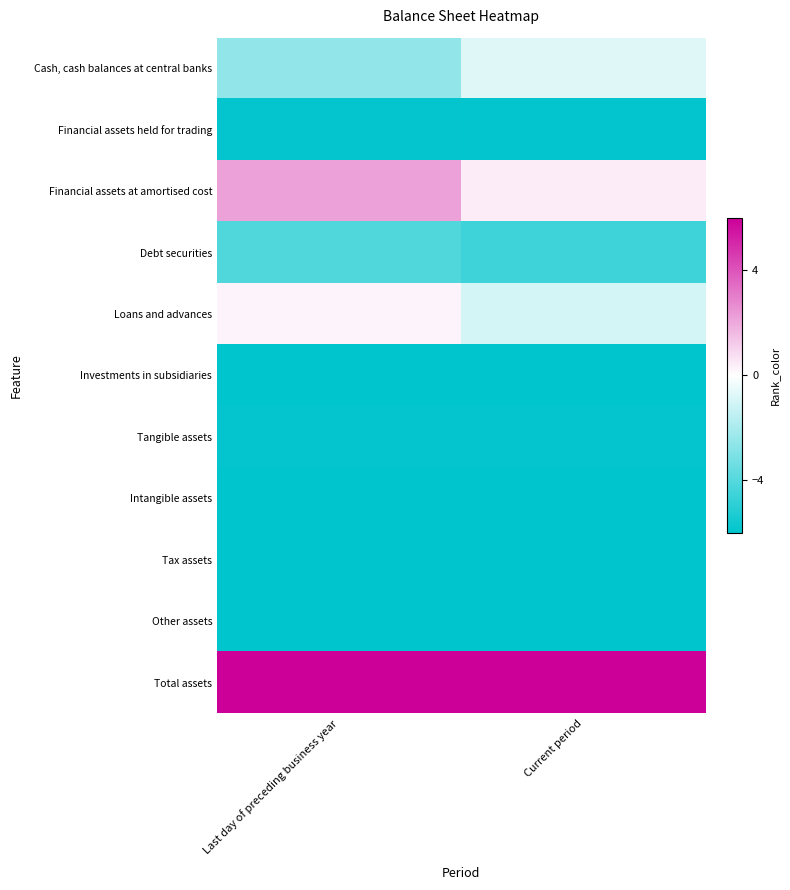

How many series are shown in this chart?

11